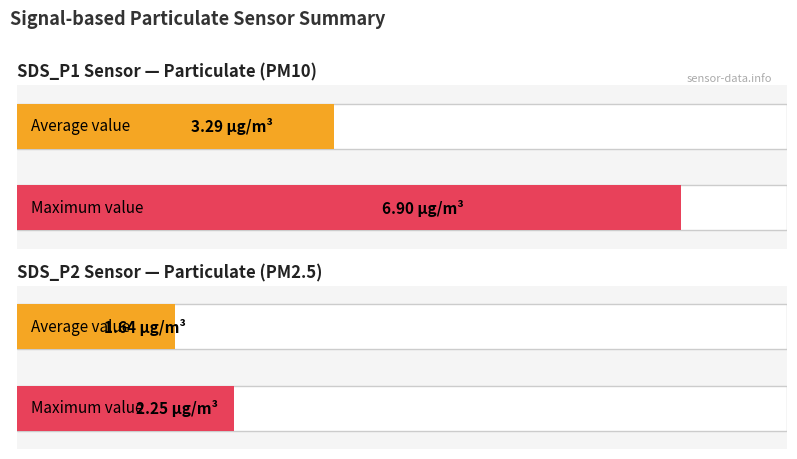

True or false: SDS_P2 has a value of 0.4 at 14.

False